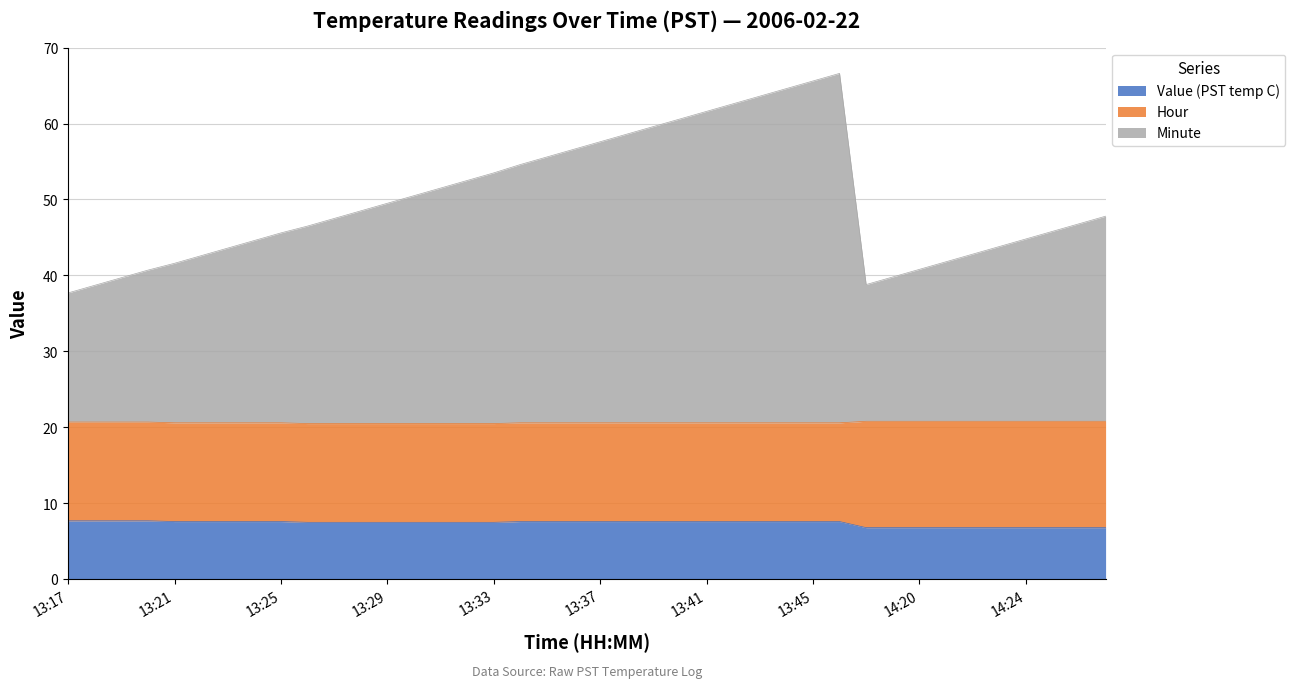

True or false: Value (PST temp C) has a value of 10.5 at 13:35.

False